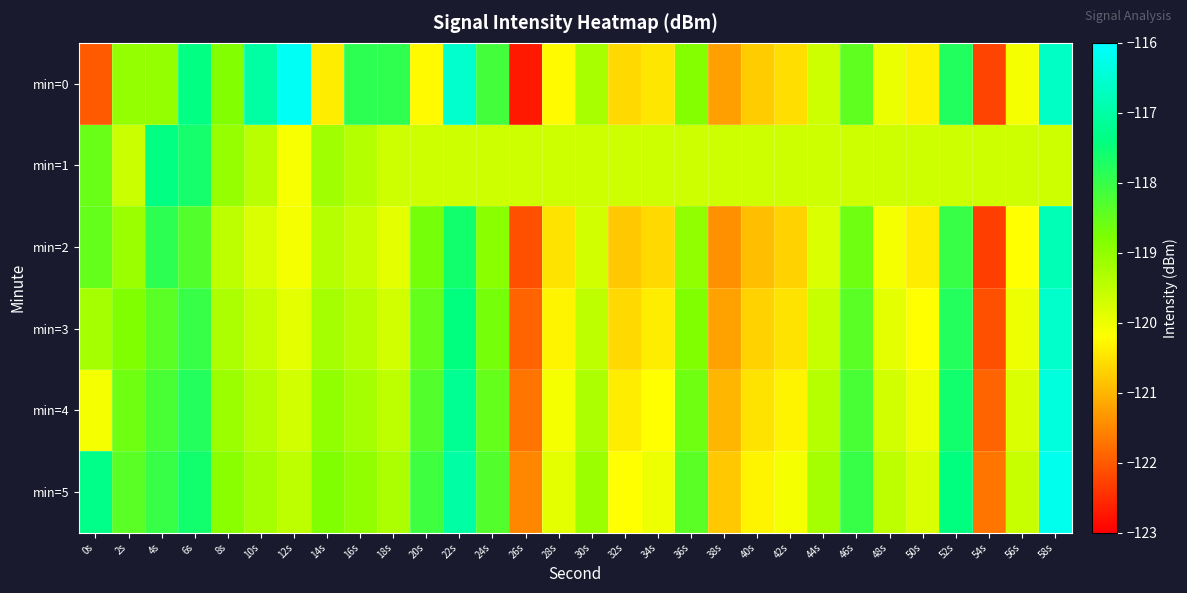

List the series in order of their peak value, lowest first.

min=1, min=2, min=3, min=4, min=5, min=0